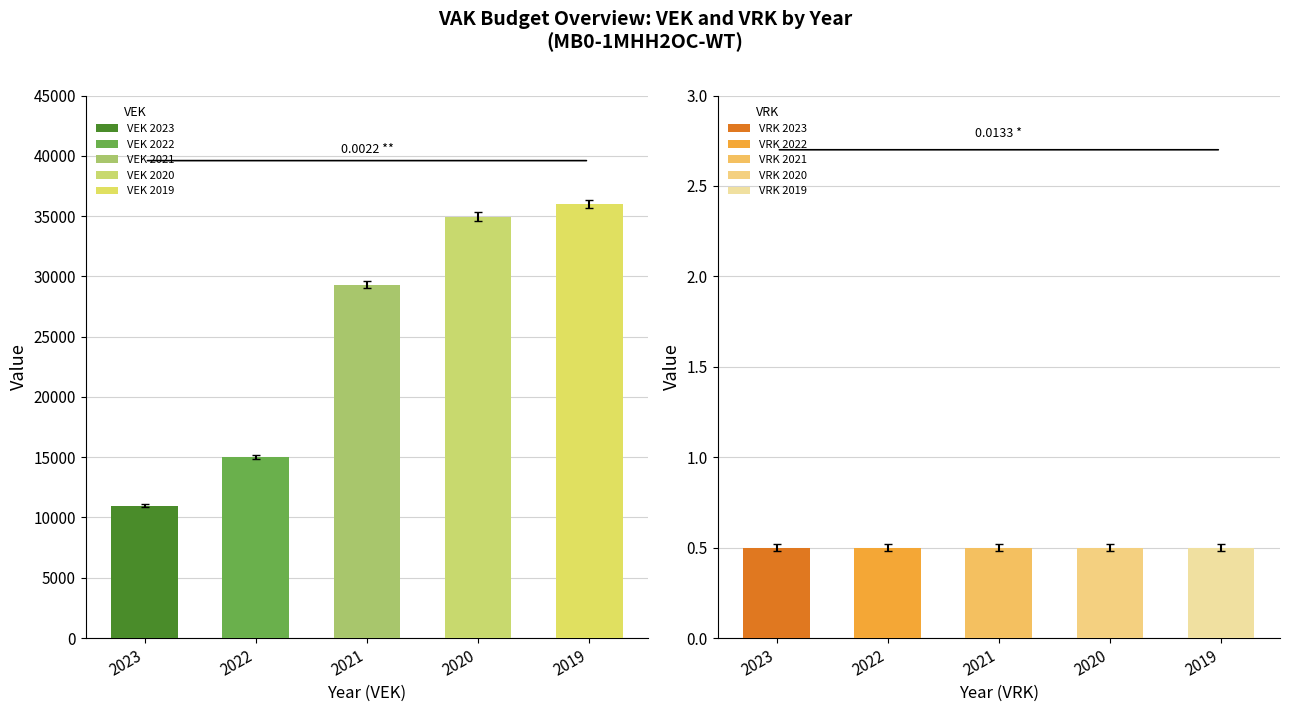

At how many categories does at least one series exceed 30930?

2